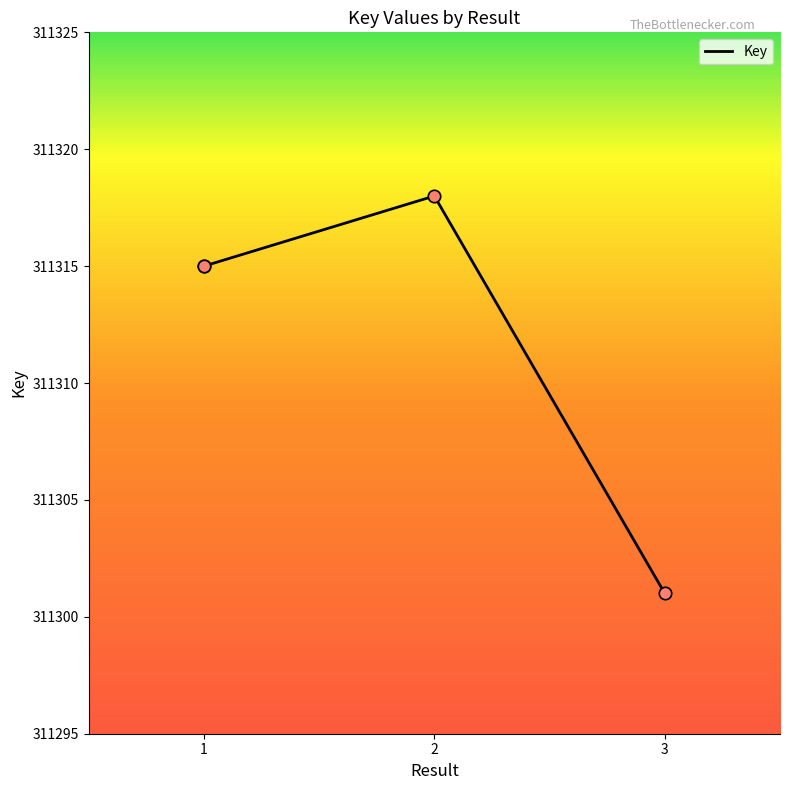

Which has a higher value, 1 or 2?

2